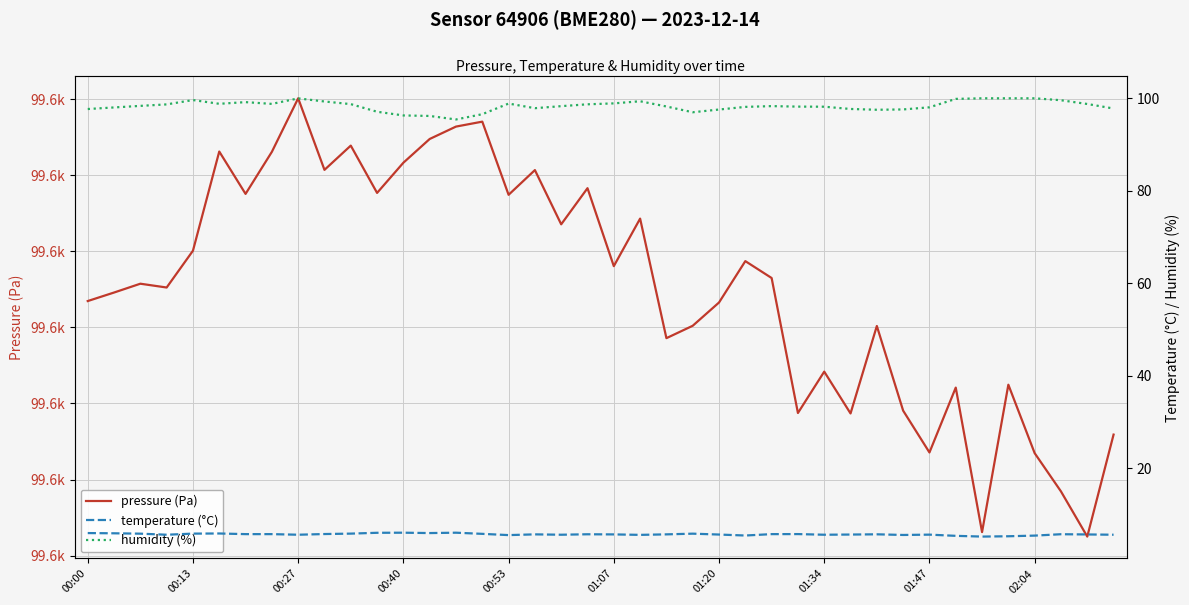

True or false: temperature (°C) and humidity (%) intersect in this chart.

False